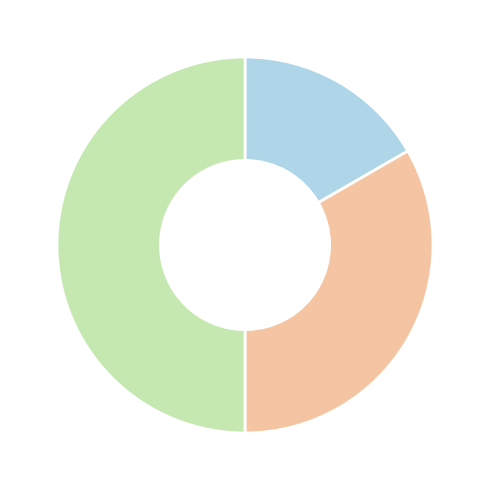

How many segments does this pie chart have?

3